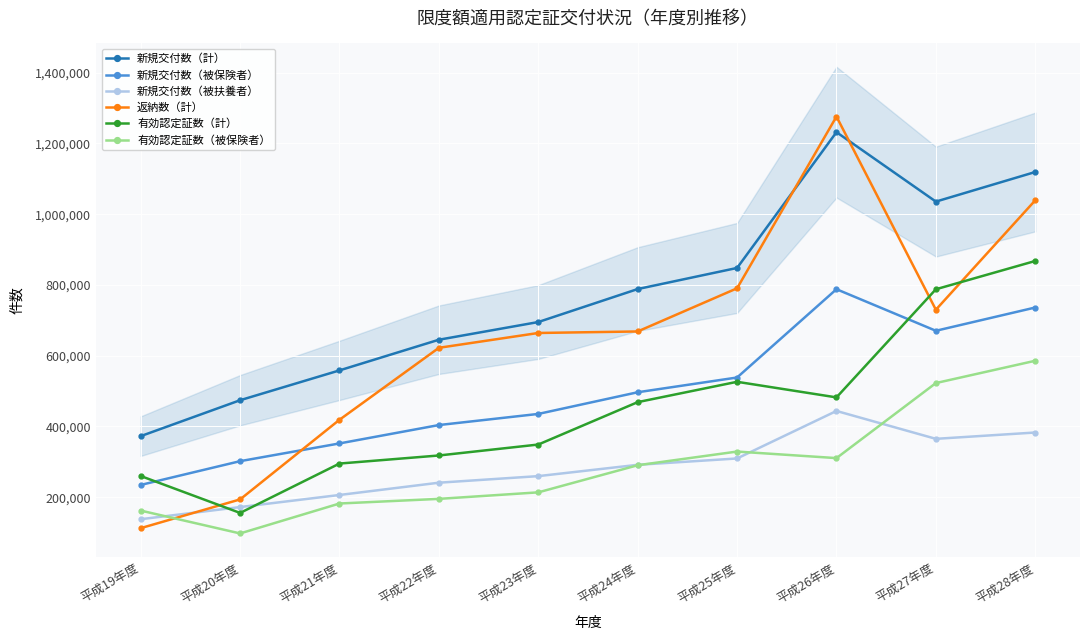

True or false: 有効認定証数（計） and 新規交付数（被扶養者） intersect in this chart.

True